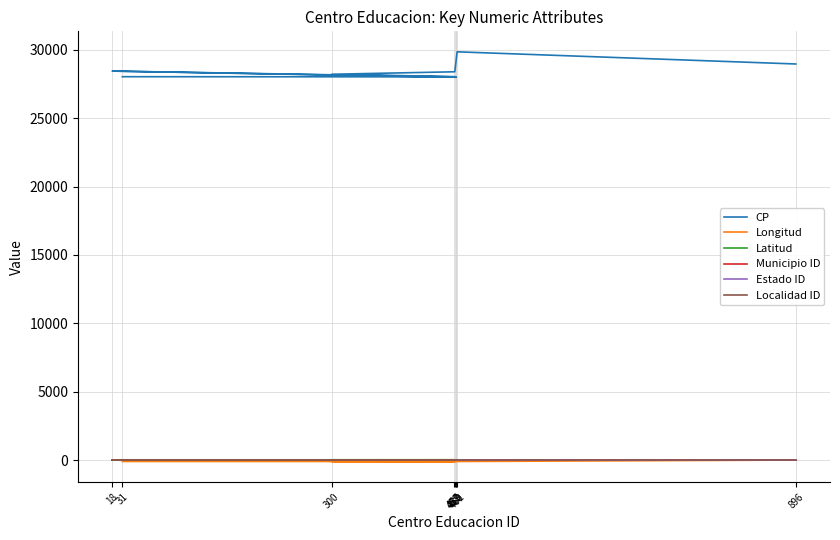

True or false: Municipio ID has more than 1 points higher than both neighbors.

False